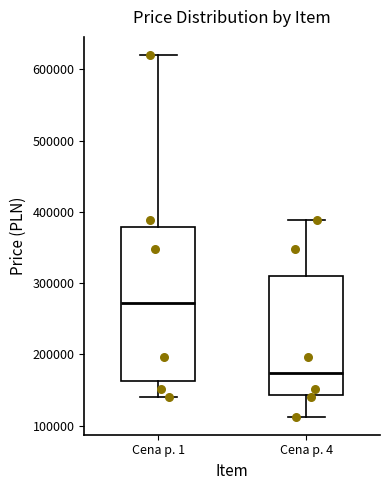

Comparing the boxes themselves (not the whiskers), which one is the tallest?

Cena p. 1